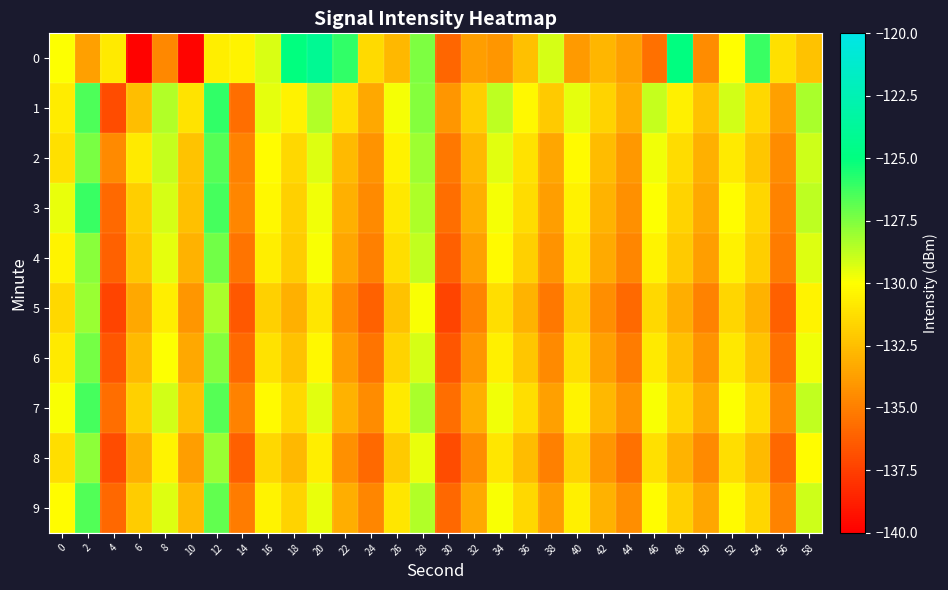

How many data points does each series have?

30